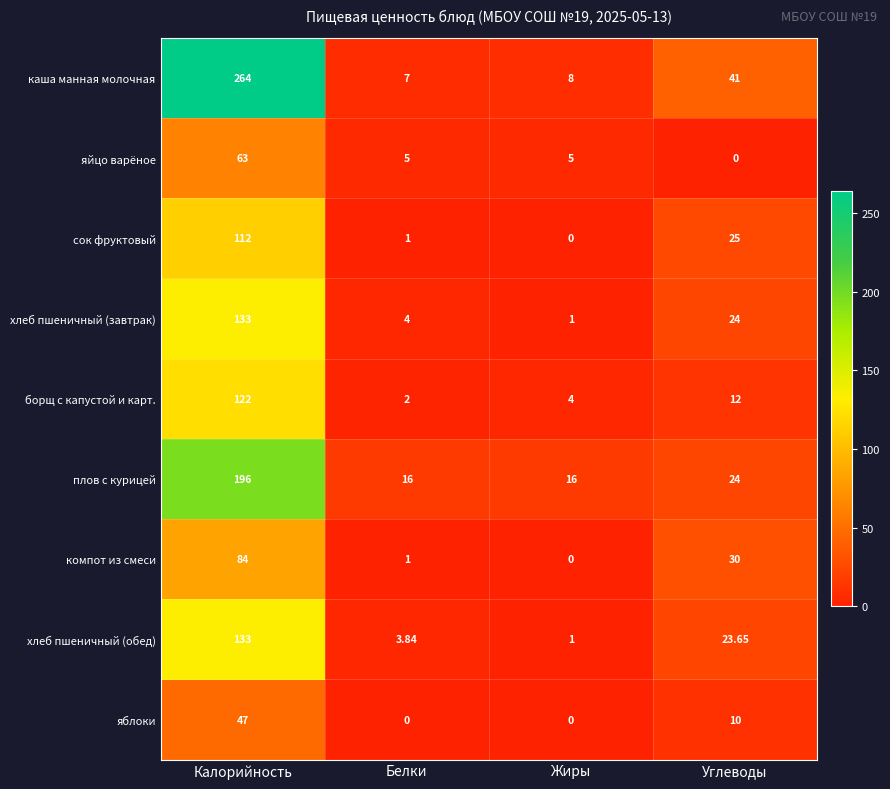

Which category has the highest value across all series?

Калорийность